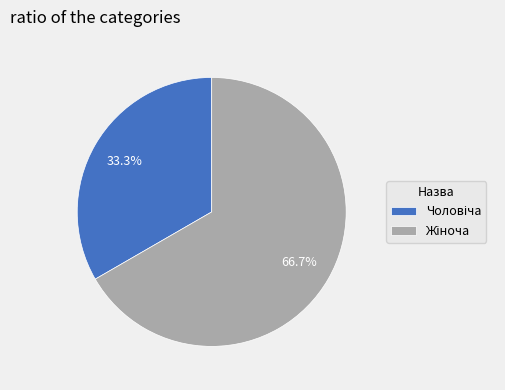

Does any single category account for the majority?

Yes